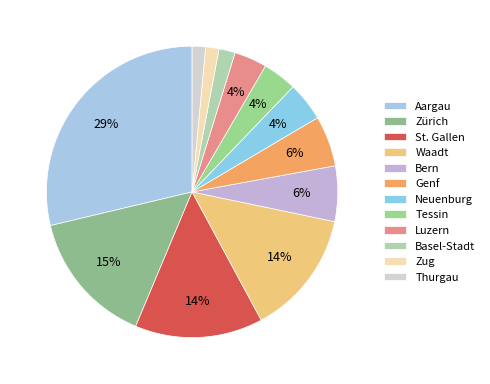

To the nearest percent, what portion does Tessin represent?

4%